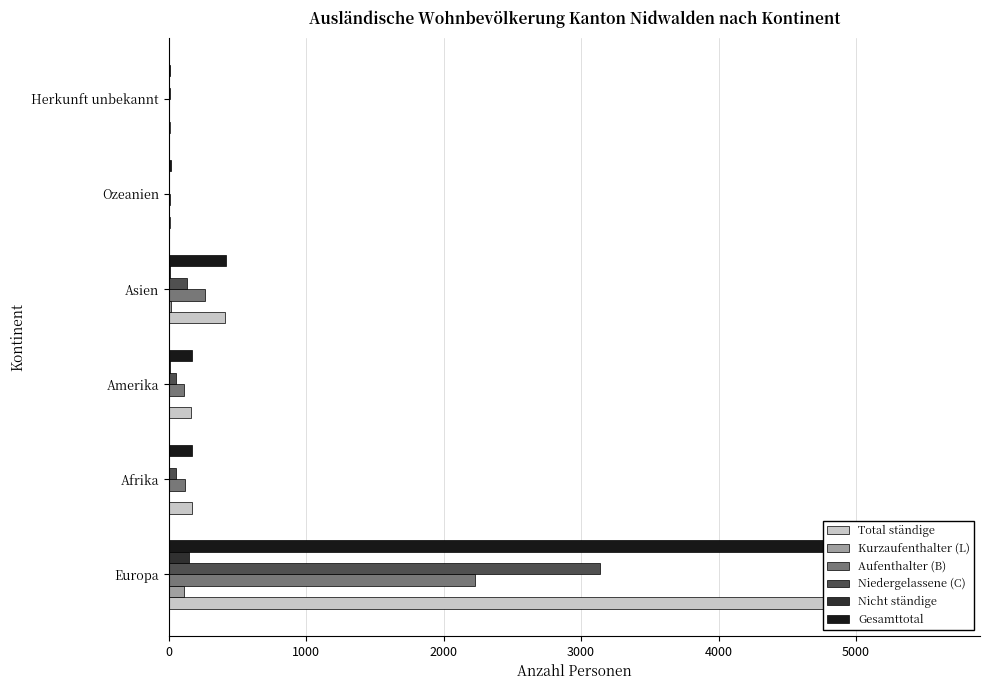

What are all the series names shown in the legend?

Total ständige, Kurzaufenthalter (L), Aufenthalter (B), Niedergelassene (C), Nicht ständige, Gesamttotal